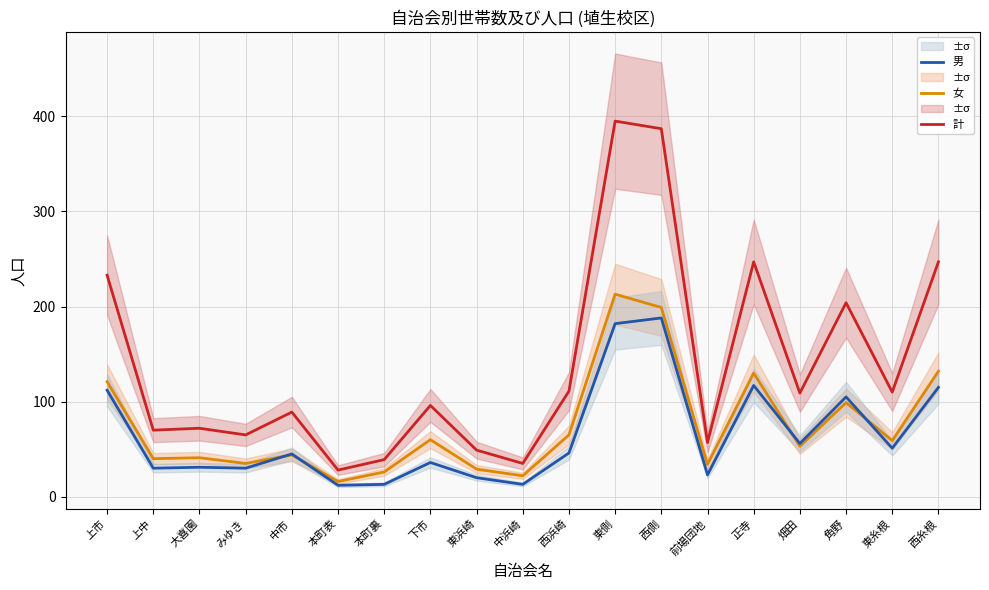

Reading right to left, list all the values displayed in this chart.

計: 247	110	204	109	247	57	387	395	111	35	49	96	39	28	89	65	72	70	233
女: 132	59	99	53	130	34	199	213	65	22	29	60	26	16	44	35	41	40	121
男: 115	51	105	56	117	23	188	182	46	13	20	36	13	12	45	30	31	30	112